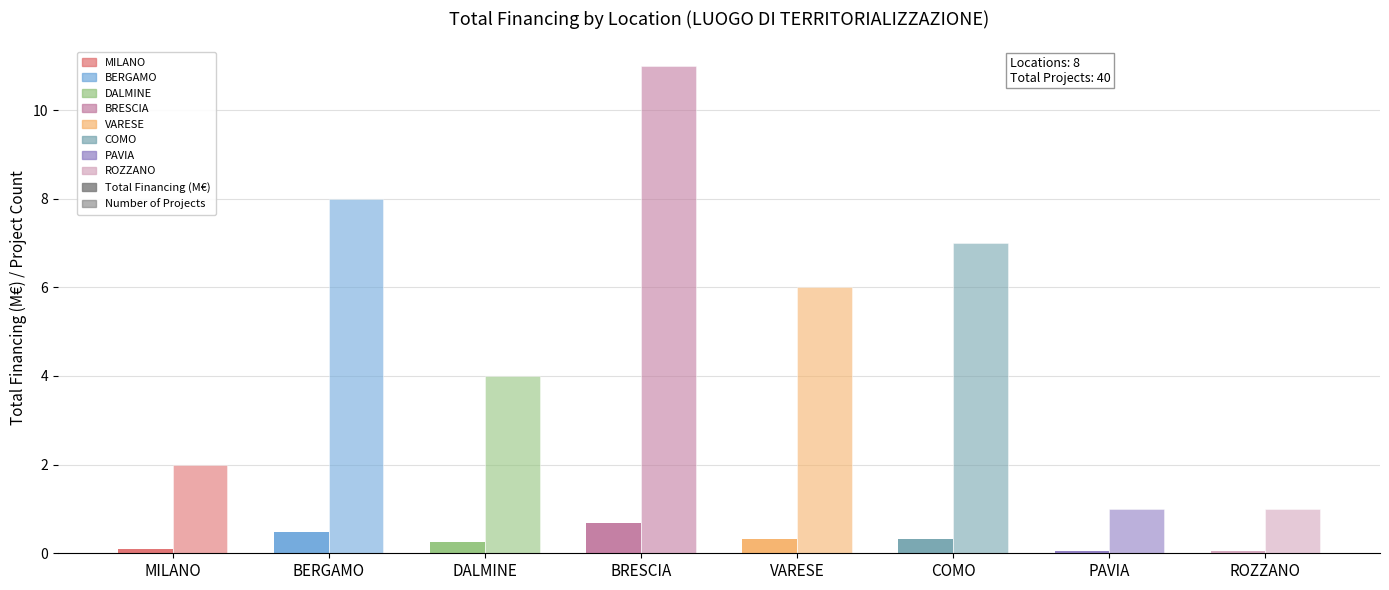

Reading left to right, list all the values displayed in this chart.

Total Financing (M€): MILANO=0.1	BERGAMO=0.5	DALMINE=0.3	BRESCIA=0.7	VARESE=0.3	COMO=0.3	PAVIA=0.1	ROZZANO=0.1
Number of Projects: MILANO=2.0	BERGAMO=8.0	DALMINE=4.0	BRESCIA=11.0	VARESE=6.0	COMO=7.0	PAVIA=1.0	ROZZANO=1.0